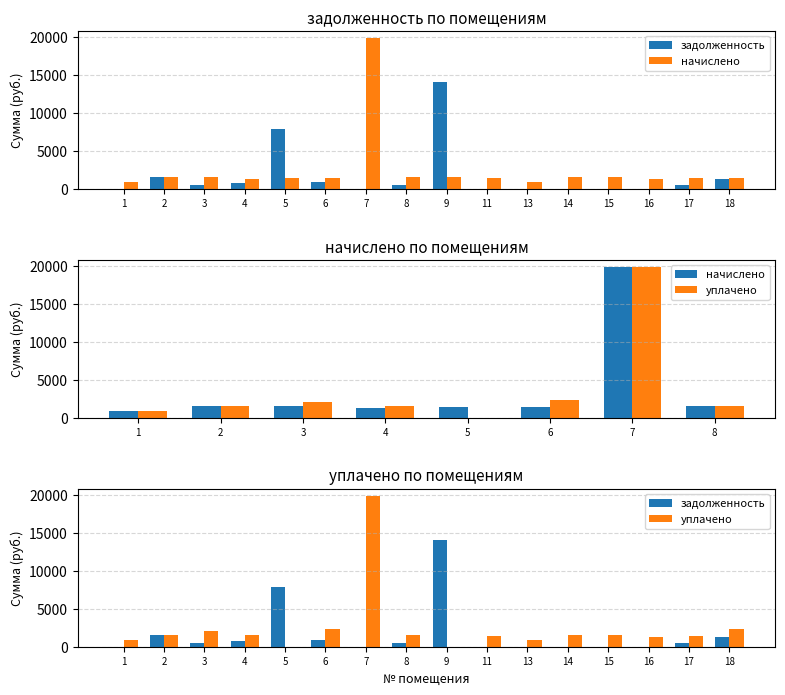

What is the difference between the maximum and minimum values in the задолженность series?

14057.9